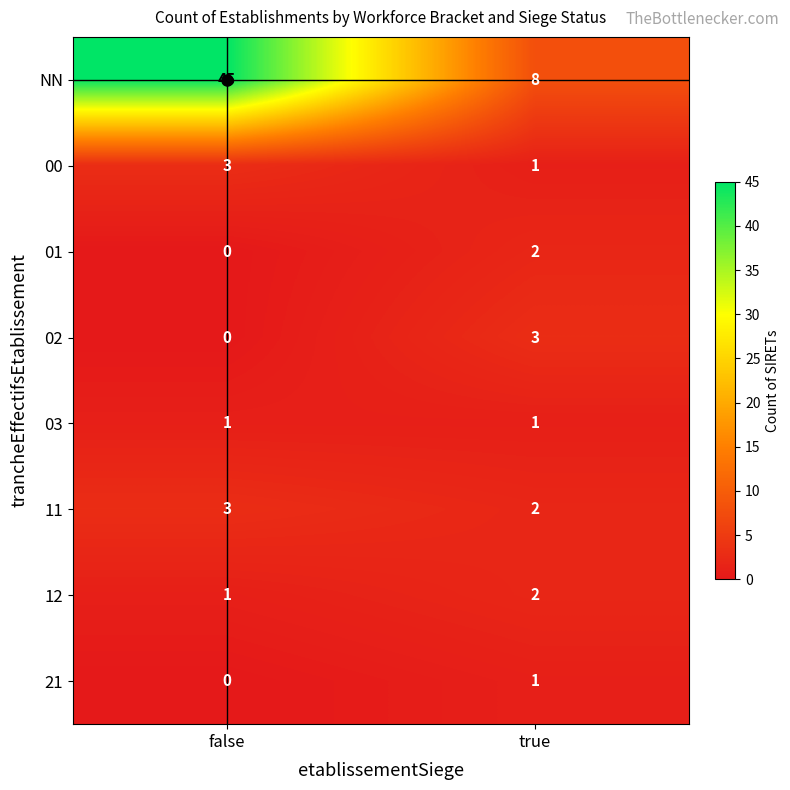

What is the sum of the 00 values at false and true?

4